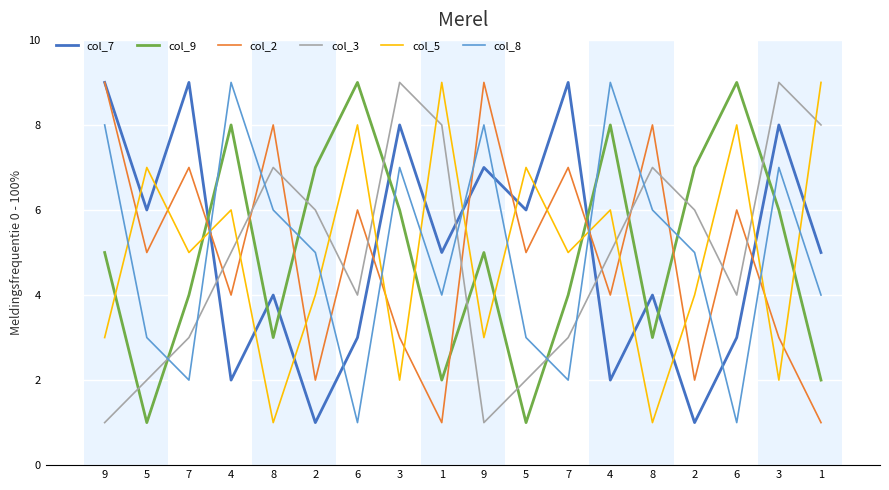

Count the col_3 values in the range 3 to 7.

10